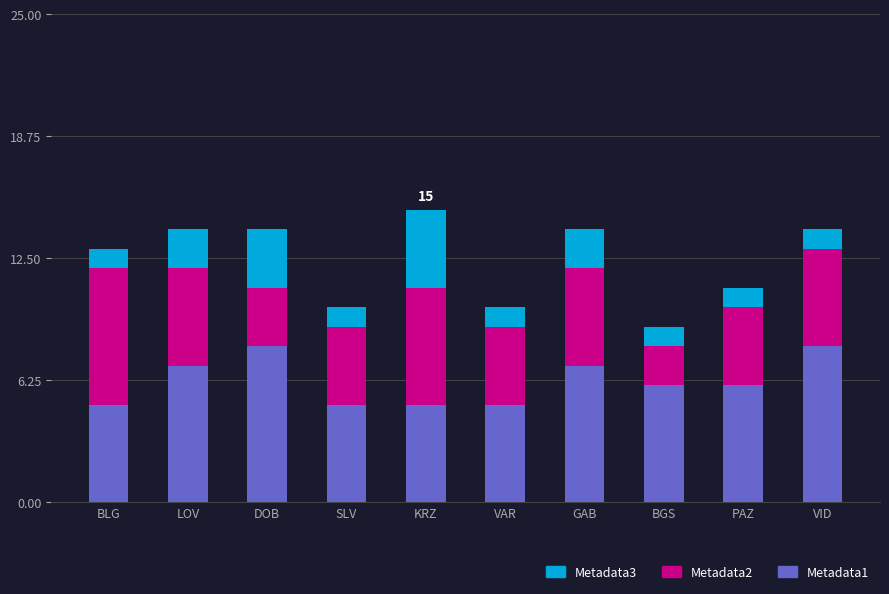

Where does the Metadata1 series first go above 6?

LOV